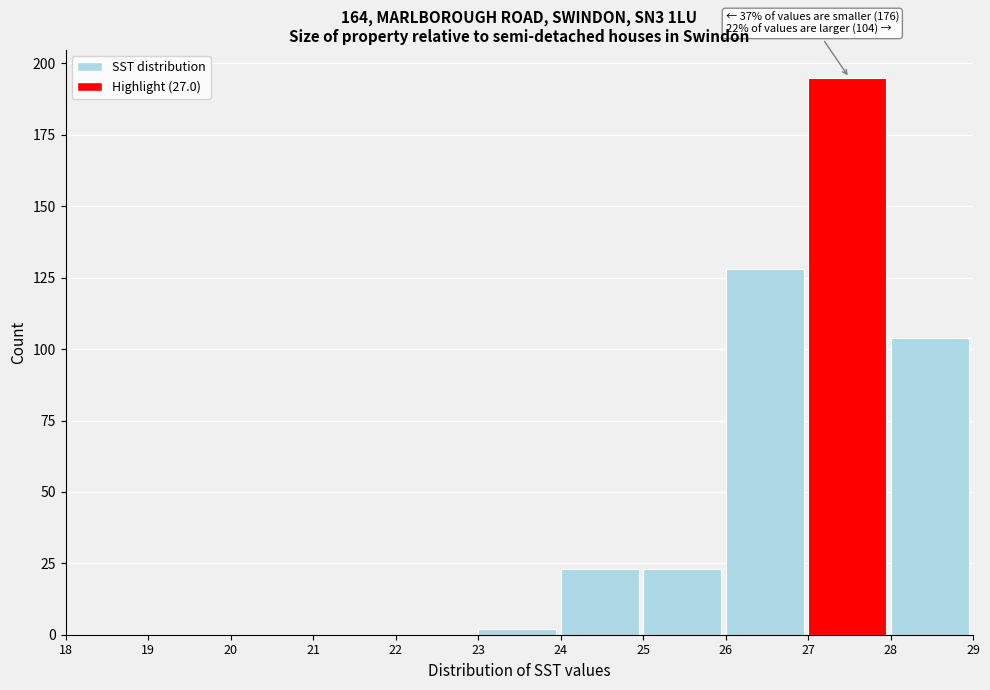

Which range on the x-axis has the tallest bar?

27 to 28